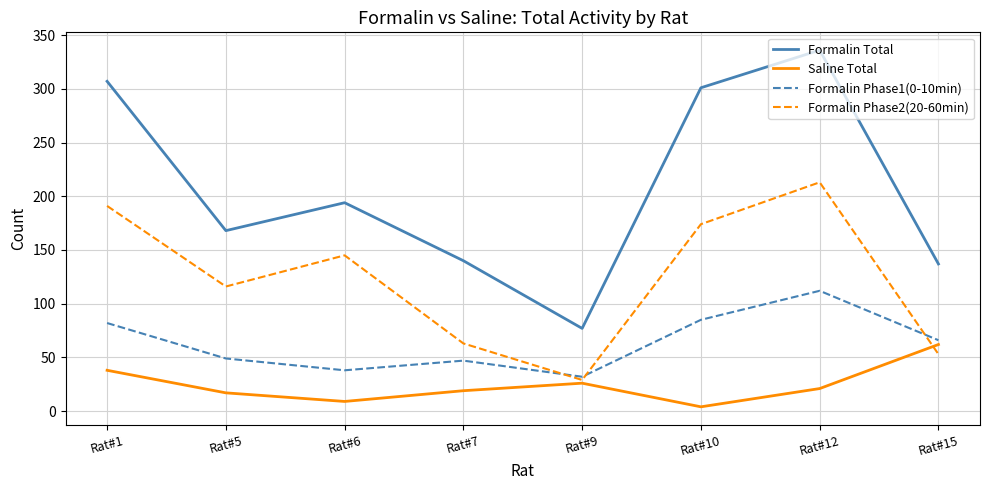

Is the value of Formalin Phase1(0-10min) at Rat#12 greater than the value of Saline Total at Rat#6?

Yes